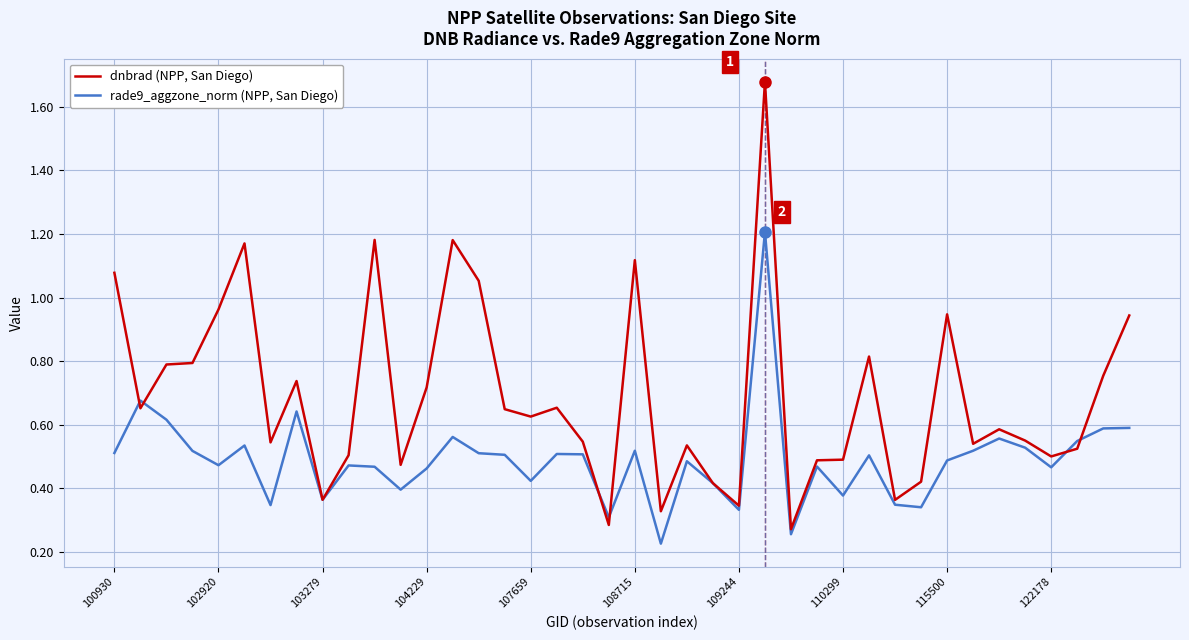

Which series has the widest spread of values?

dnbrad (NPP, San Diego)